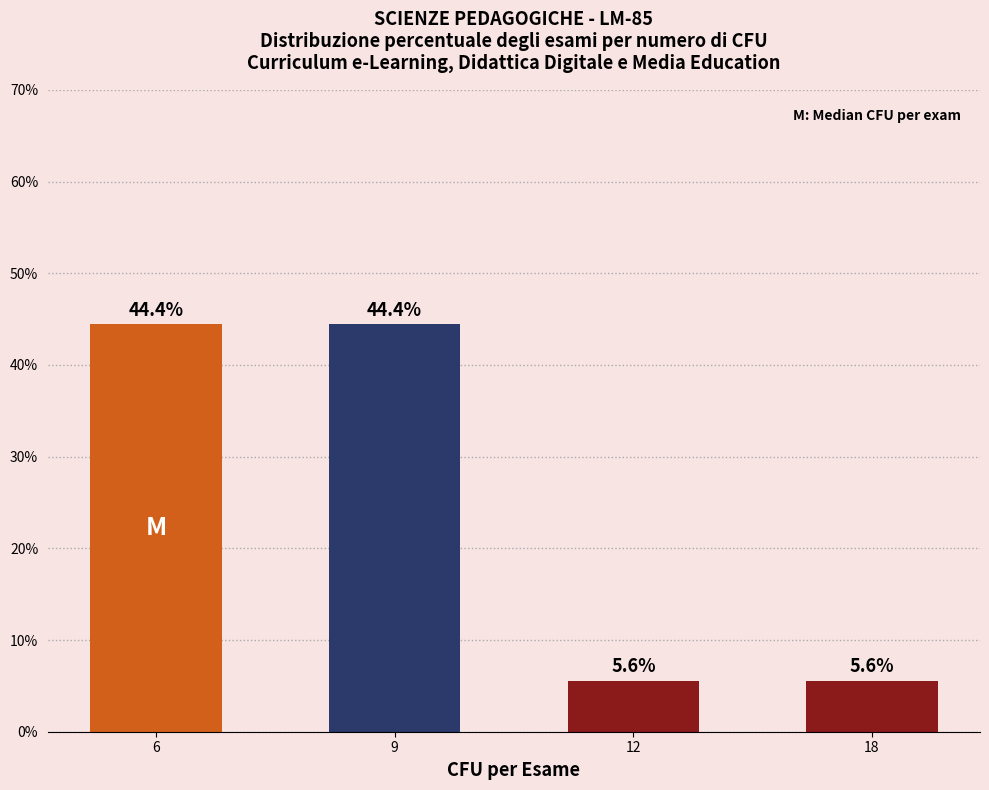

Does the chart contain any negative values?

No